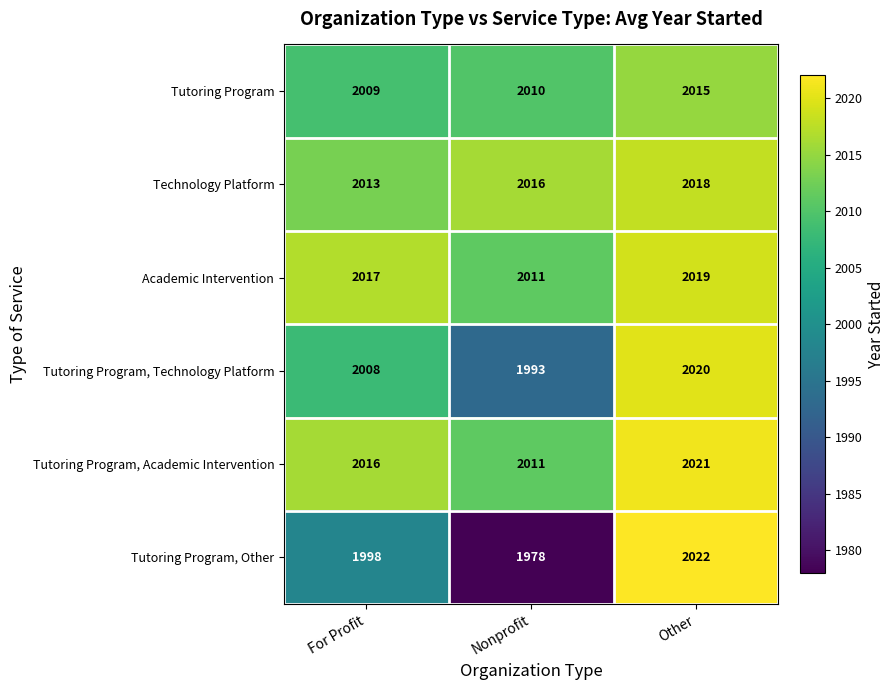

Which category has the highest value across all series?

Other